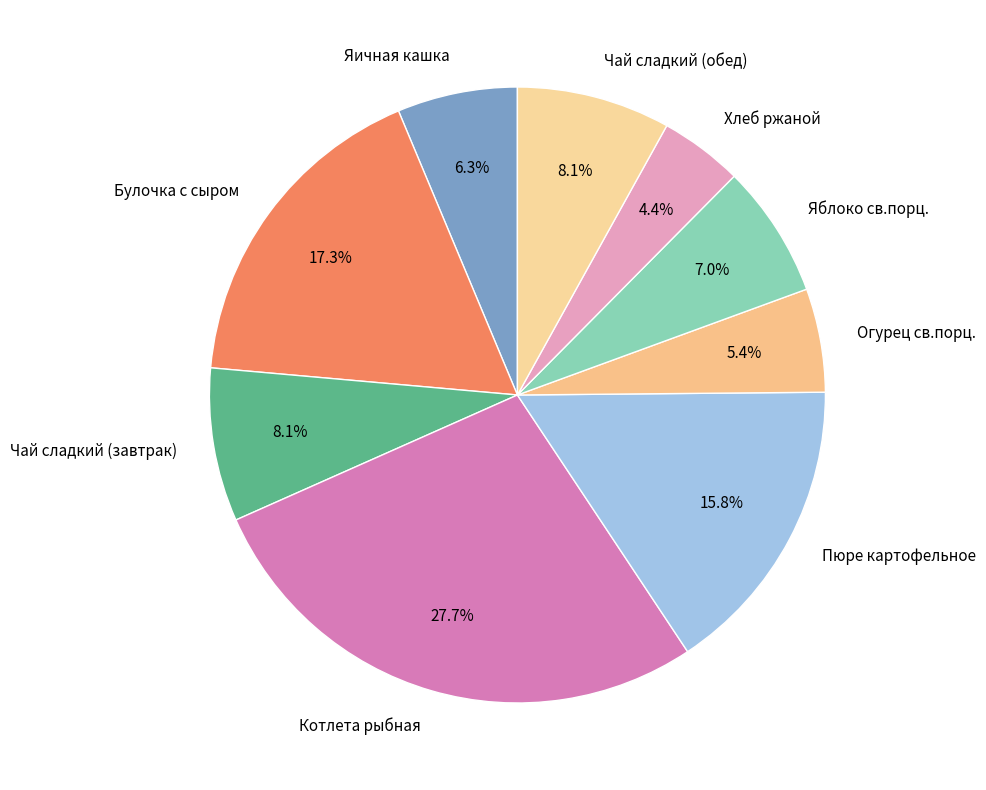

How many slices are in this pie chart?

9